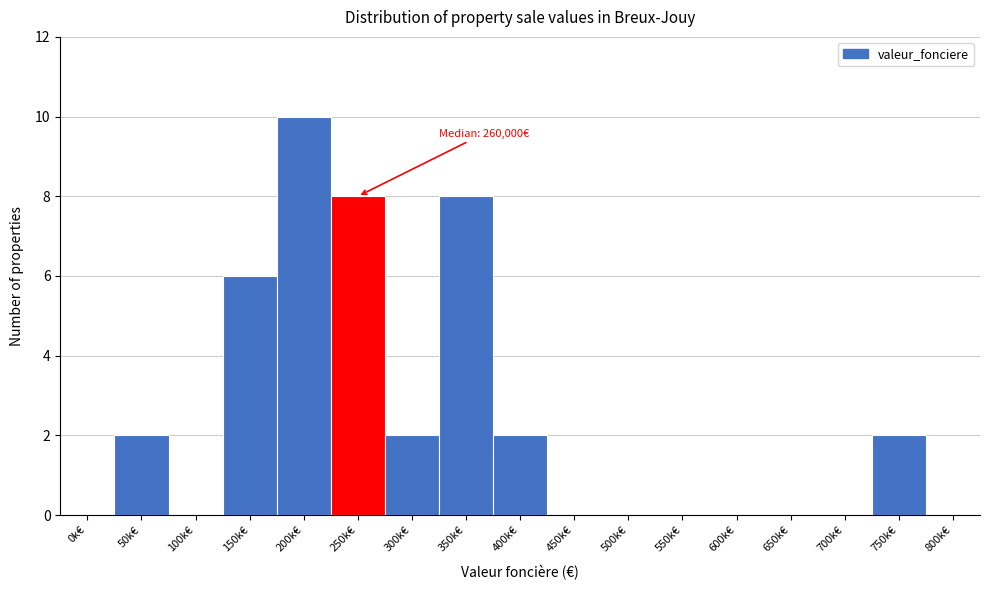

Reading left to right, what are all the values shown in this chart?

0k€=0	50k€=2	100k€=0	150k€=6	200k€=10	250k€=8	300k€=2	350k€=8	400k€=2	450k€=0	500k€=0	550k€=0	600k€=0	650k€=0	700k€=0	750k€=2	800k€=0